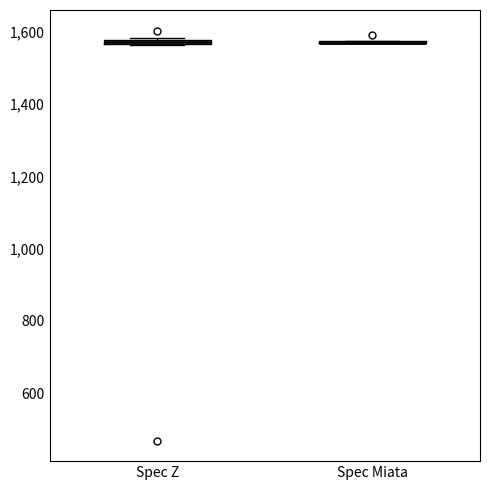

Where is the upper edge of the box for Spec Z on the y-axis? The values are not printed on the chart, so give them approximately, as read against the axis.

1580